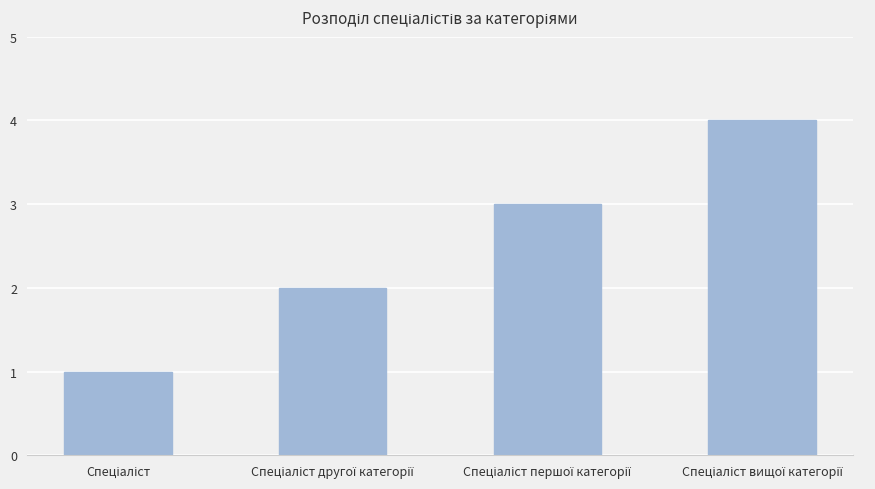

What is the difference between the maximum and minimum values?

3